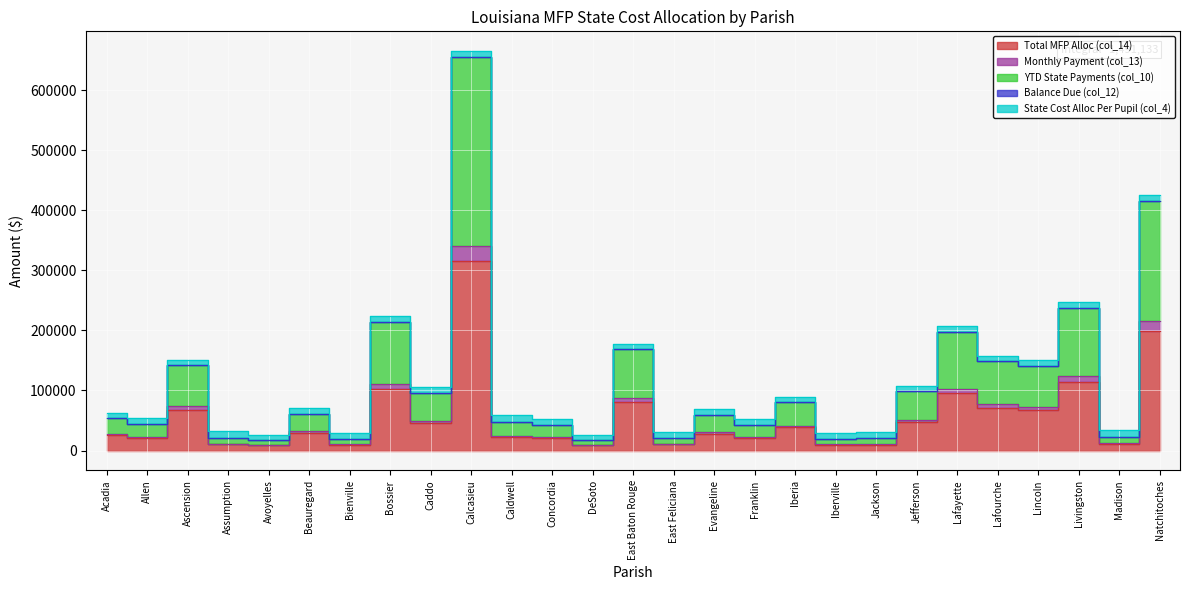

How many values in the Monthly Payment (col_13) series are below 30683?

13